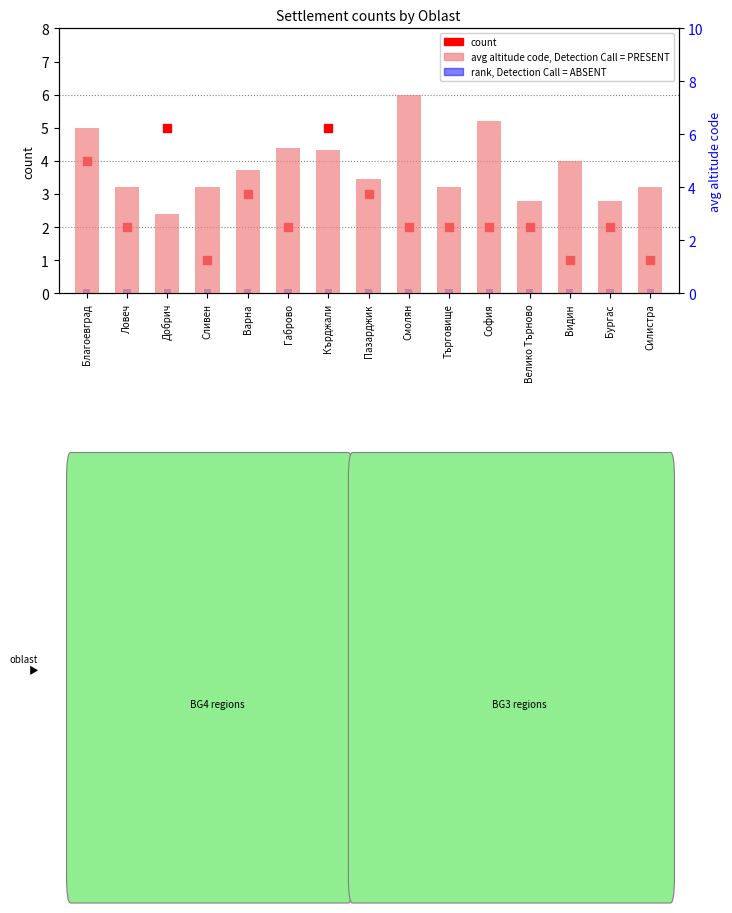

Which series reaches the minimum Y coordinate?

rank, Detection Call = ABSENT